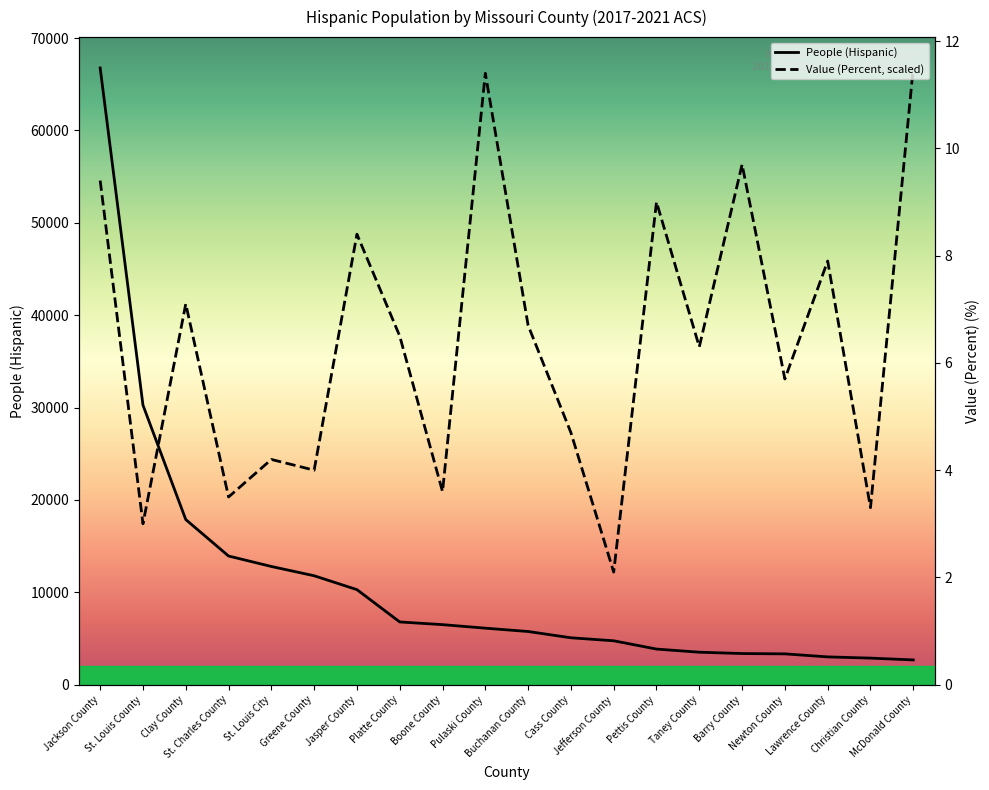

Does the chart display data point markers on the line(s)?

No